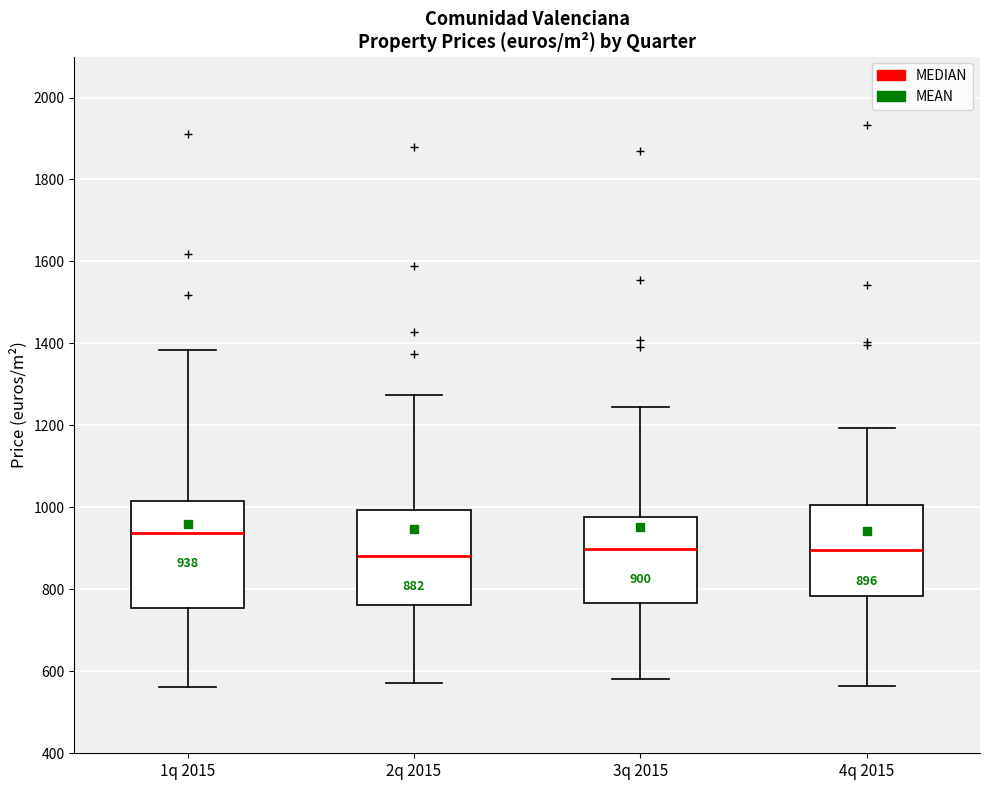

Which box has the highest median line?

1q 2015